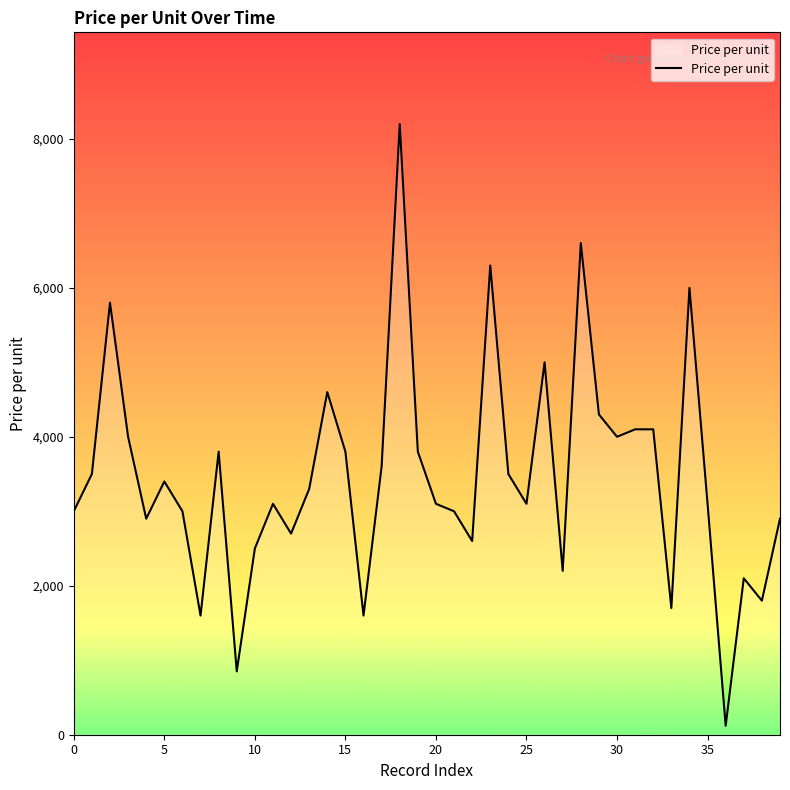

What is the maximum value shown in the chart?

8200